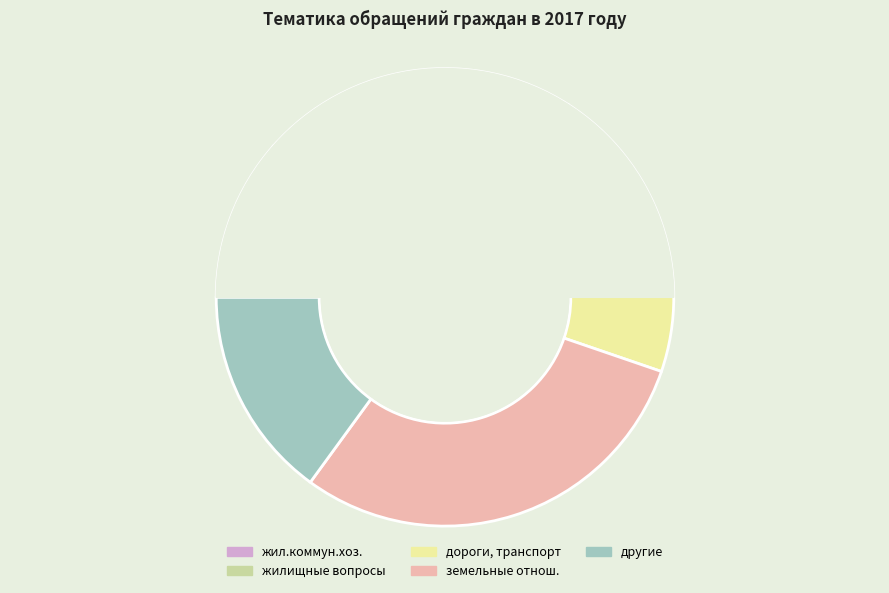

To the nearest percent, what portion does жилищно-коммунальное хозяйство represent?

11%